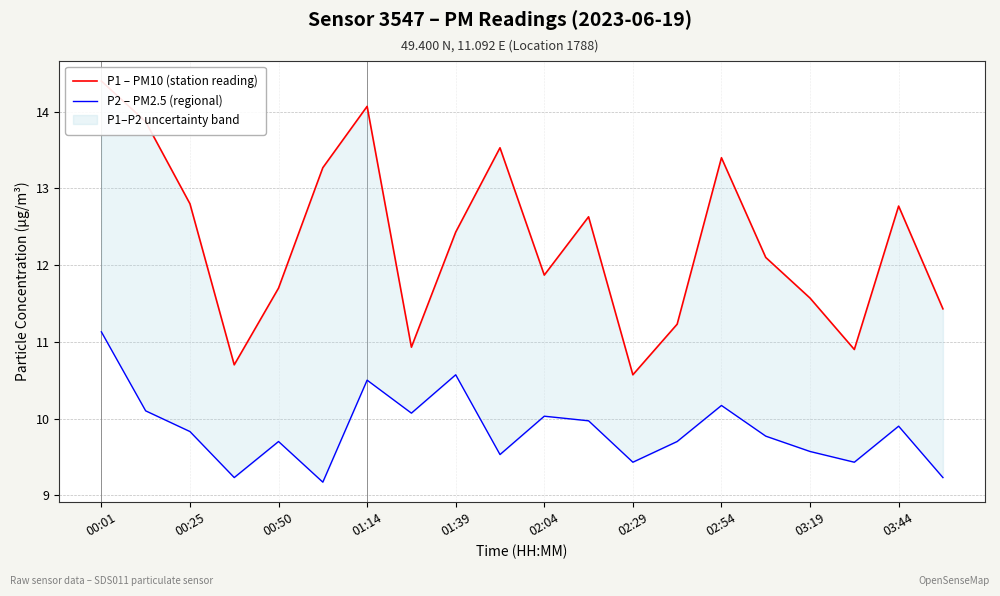

What is the average value of the P2 – PM2.5 (regional) series?

9.9